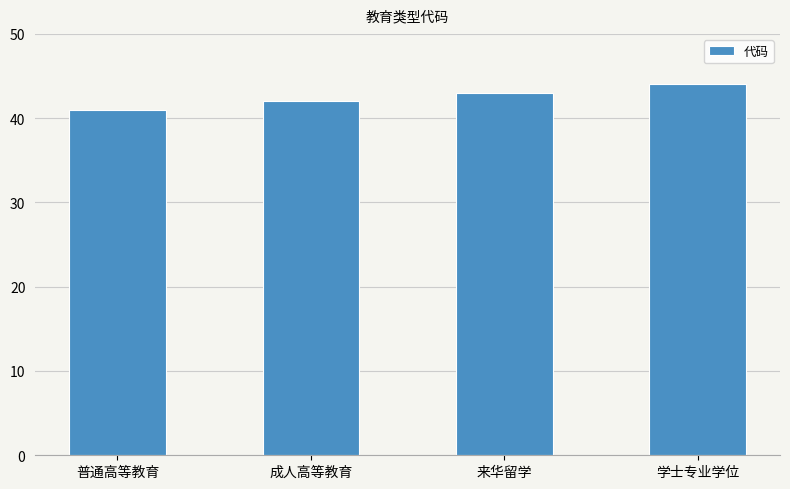

What is the difference between the maximum and minimum values?

3